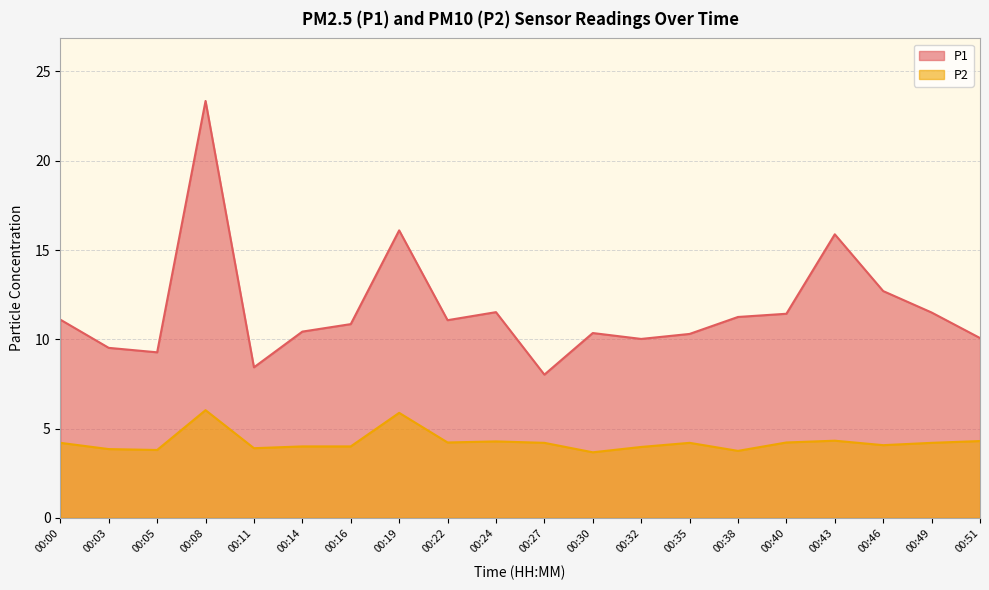

What is the difference between the highest and lowest values at 00:22?

6.9